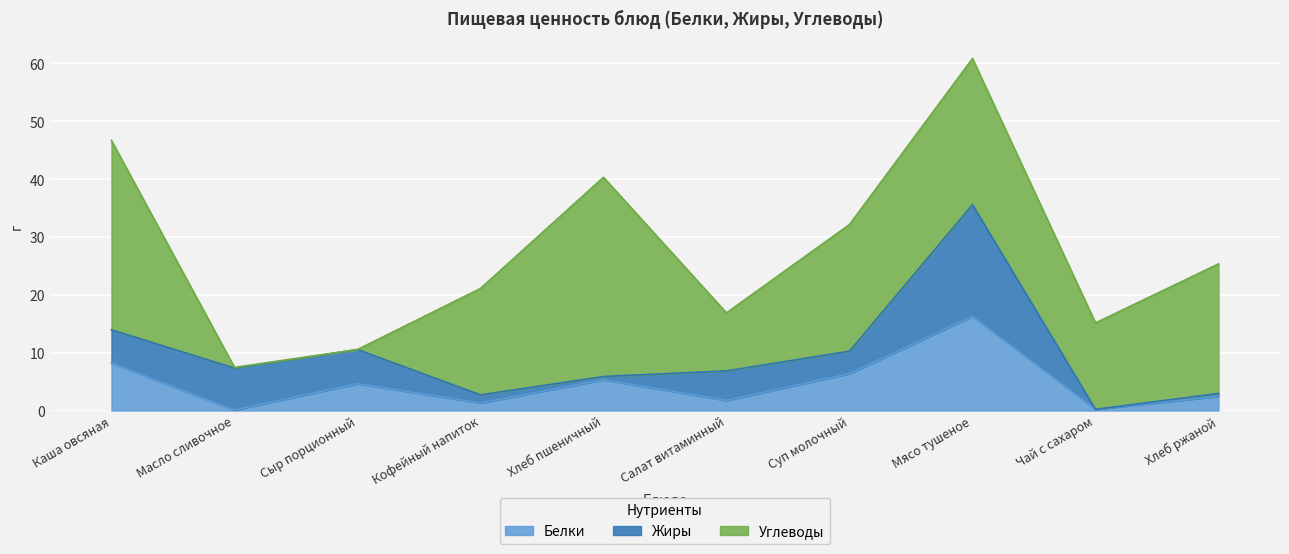

How many values in the Жиры series are below 5?

5